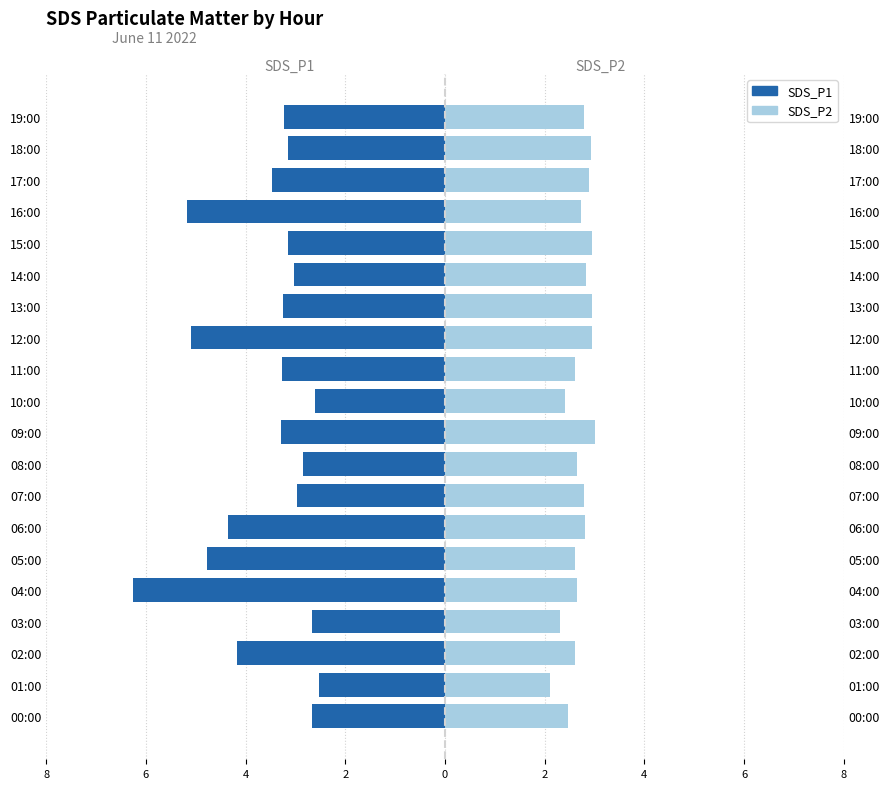

Which series has the widest spread of values?

SDS_P1